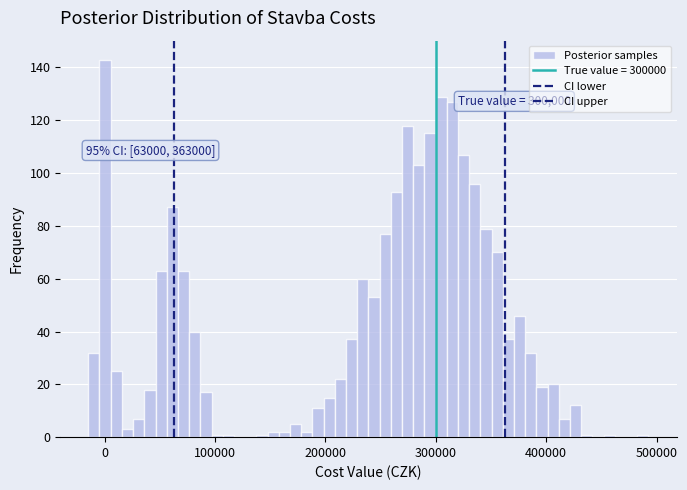

Around what value on the x-axis is the tallest bar? Give the approximate position of its centre, as read against the axis.

0